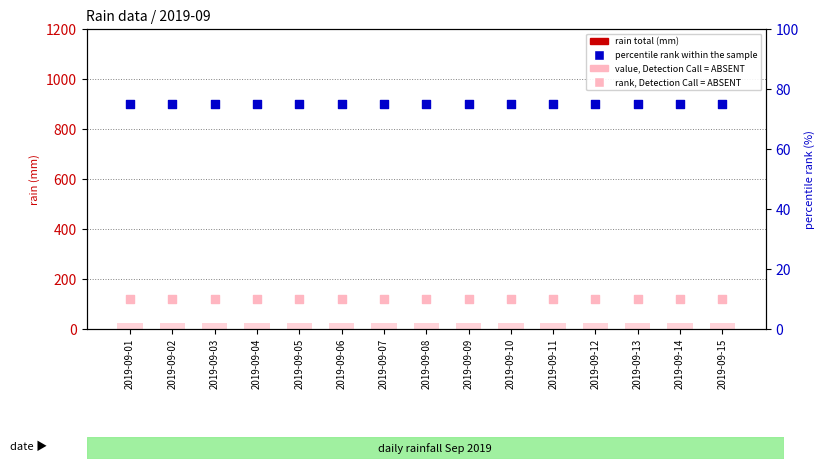

What are all the series names shown in the legend?

rain total (mm), value, Detection Call = ABSENT, percentile rank within the sample, rank, Detection Call = ABSENT